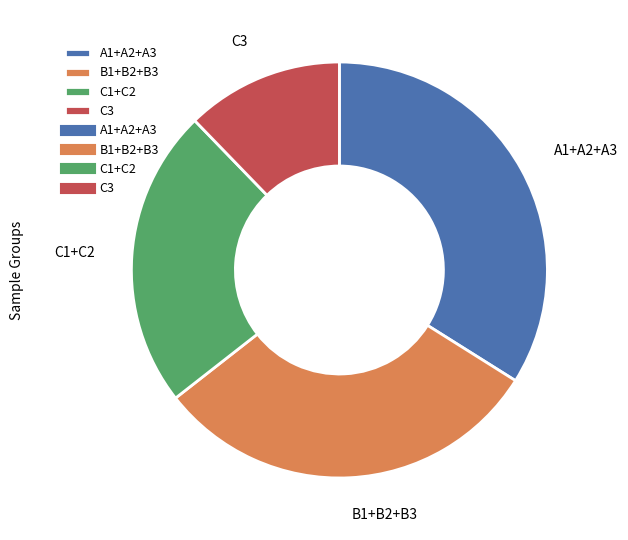

Do A1+A2+A3 and C3 together represent more than half of the pie?

No